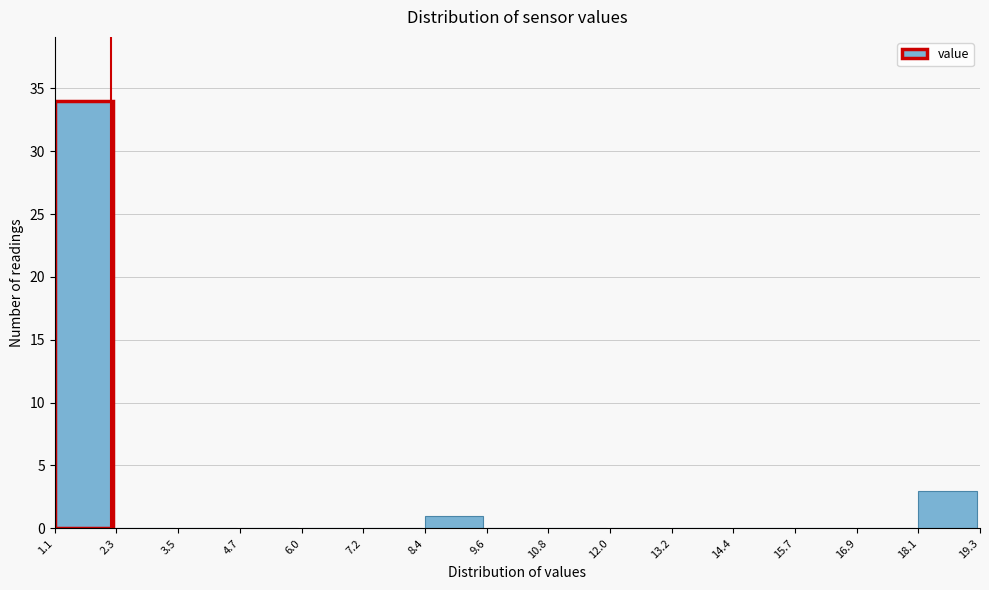

Reading left to right, transcribe this chart: for each bar, give the range it covers on the x-axis and its height. The values are not printed on the chart, so give them approximately, as read against the axis.

1.1 to 2.3: 34
2.3 to 3.5: 0
3.5 to 4.7: 0
4.7 to 6.0: 0
6.0 to 7.2: 0
7.2 to 8.4: 0
8.4 to 9.6: 1
9.6 to 10.8: 0
10.8 to 12.0: 0
12.0 to 13.2: 0
13.2 to 14.4: 0
14.4 to 15.7: 0
15.7 to 16.9: 0
16.9 to 18.1: 0
18.1 to 19.3: 3